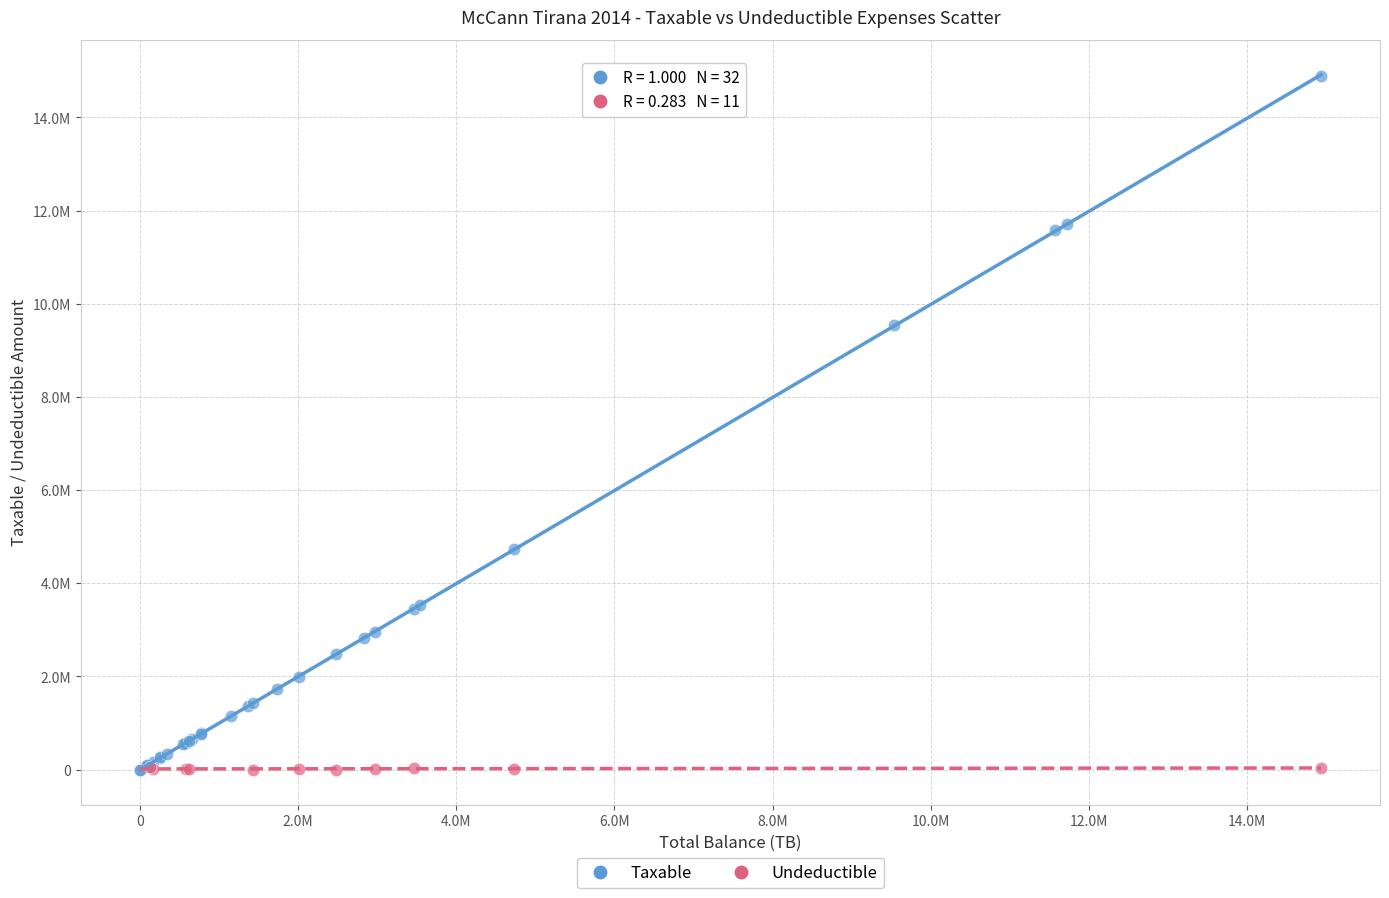

What are all the series names shown in the legend?

Taxable, Undeductible